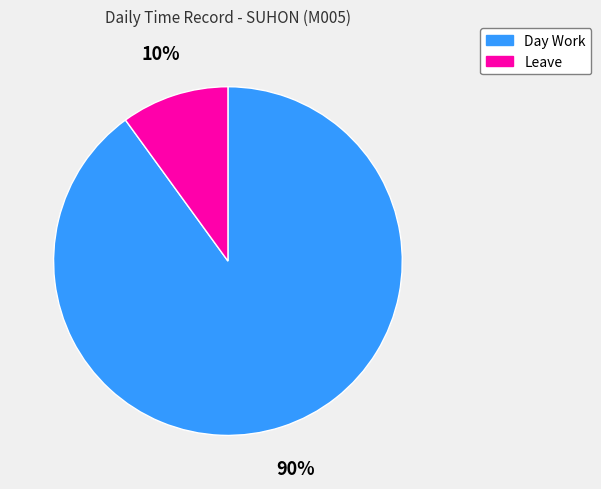

What is the majority slice?

Day Work